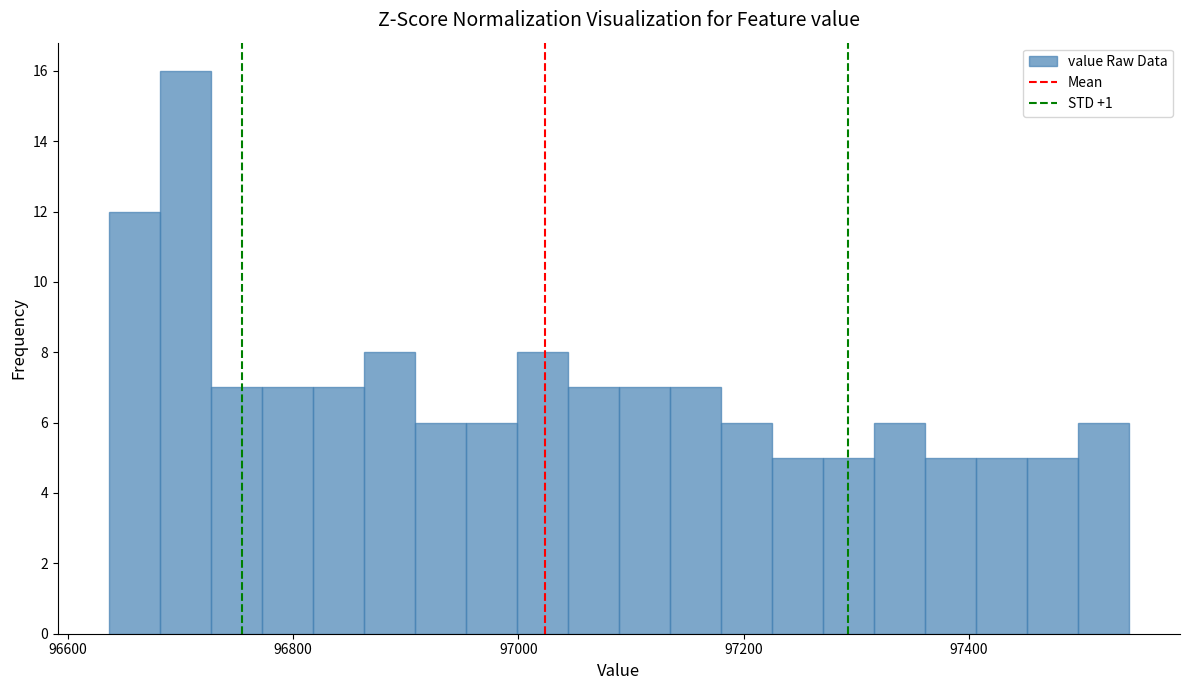

Read against the x-axis, roughly where is the centre of the tallest bar?

96700